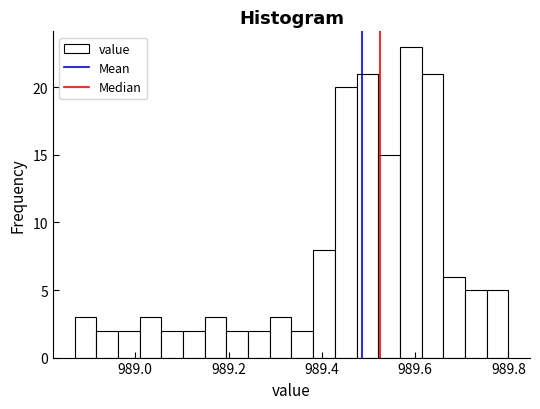

Around what value on the x-axis is the tallest bar? Give the approximate position of its centre, as read against the axis.

989.60